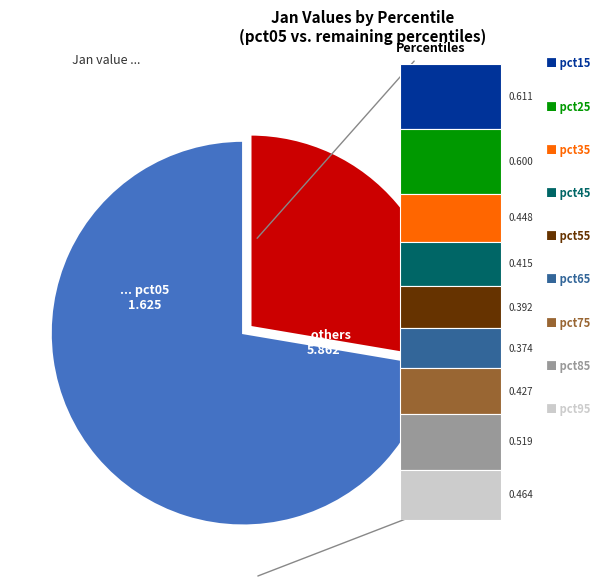

Does any single category account for the majority?

Yes